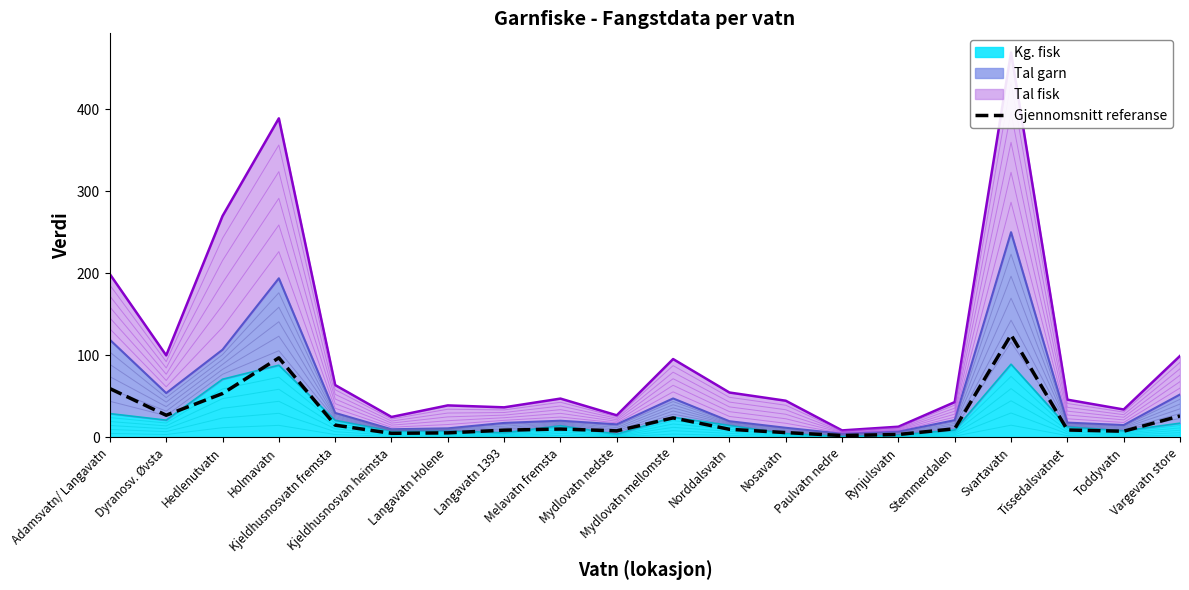

Does the chart display data point markers on the line(s)?

No